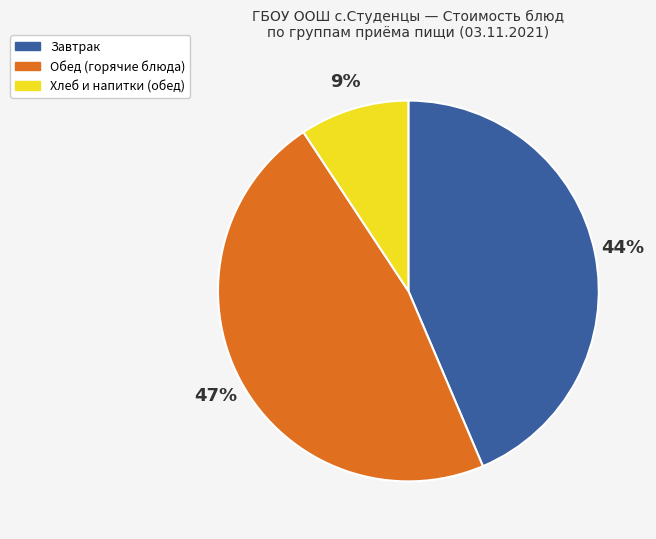

Does any single category account for the majority?

No